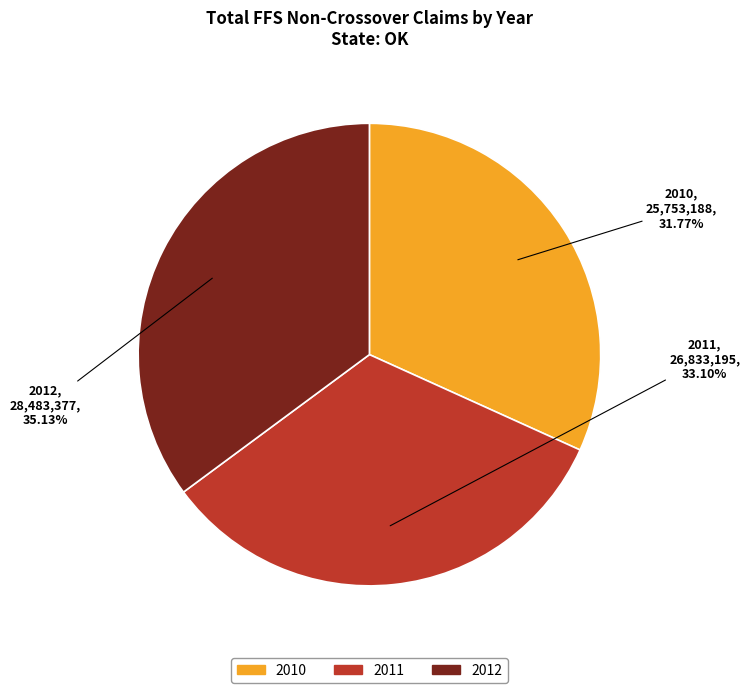

To the nearest percent, what percentage of the pie is 2010?

32%